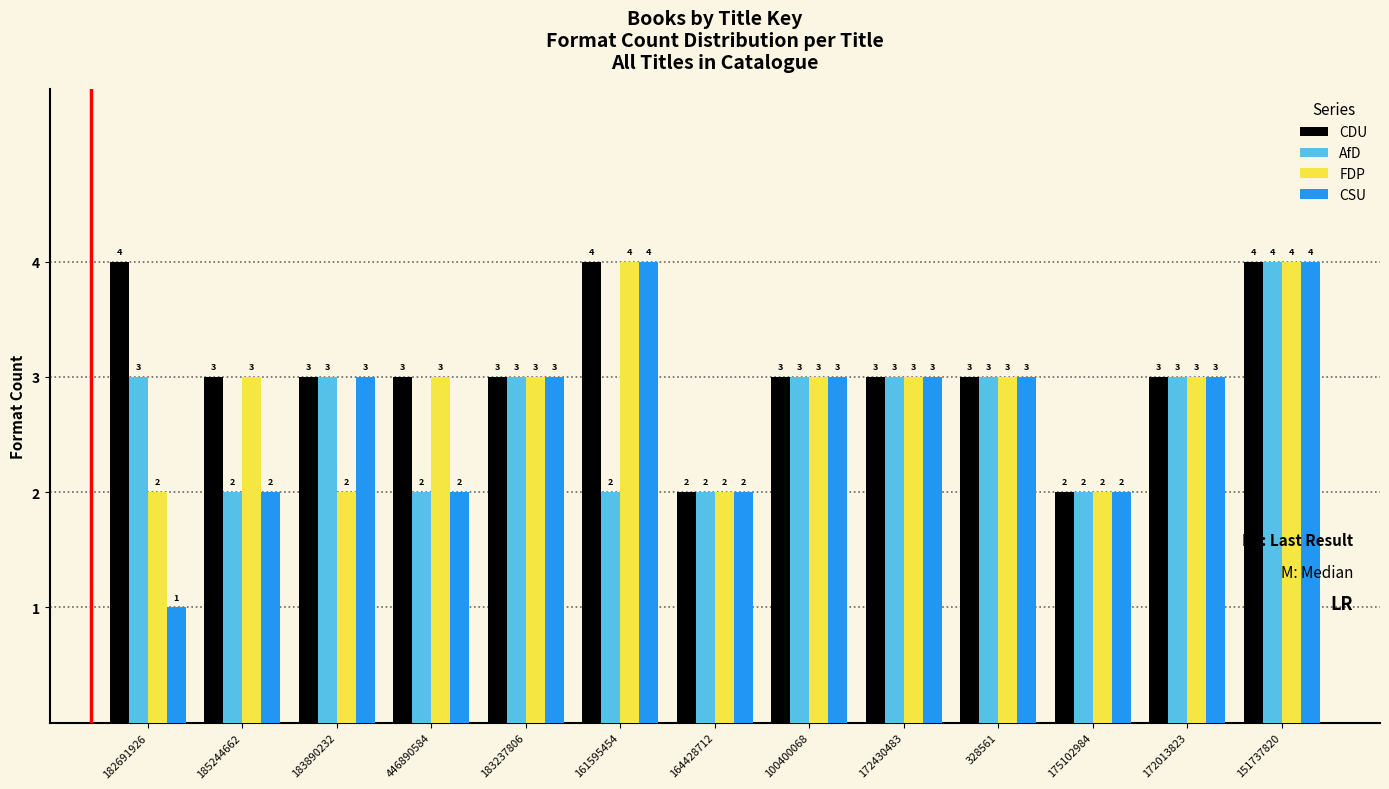

Reading right to left, list all the values displayed in this chart.

CDU: 4	3	2	3	3	3	2	4	3	3	3	3	4
AfD: 4	3	2	3	3	3	2	2	3	2	3	2	3
FDP: 4	3	2	3	3	3	2	4	3	3	2	3	2
CSU: 4	3	2	3	3	3	2	4	3	2	3	2	1